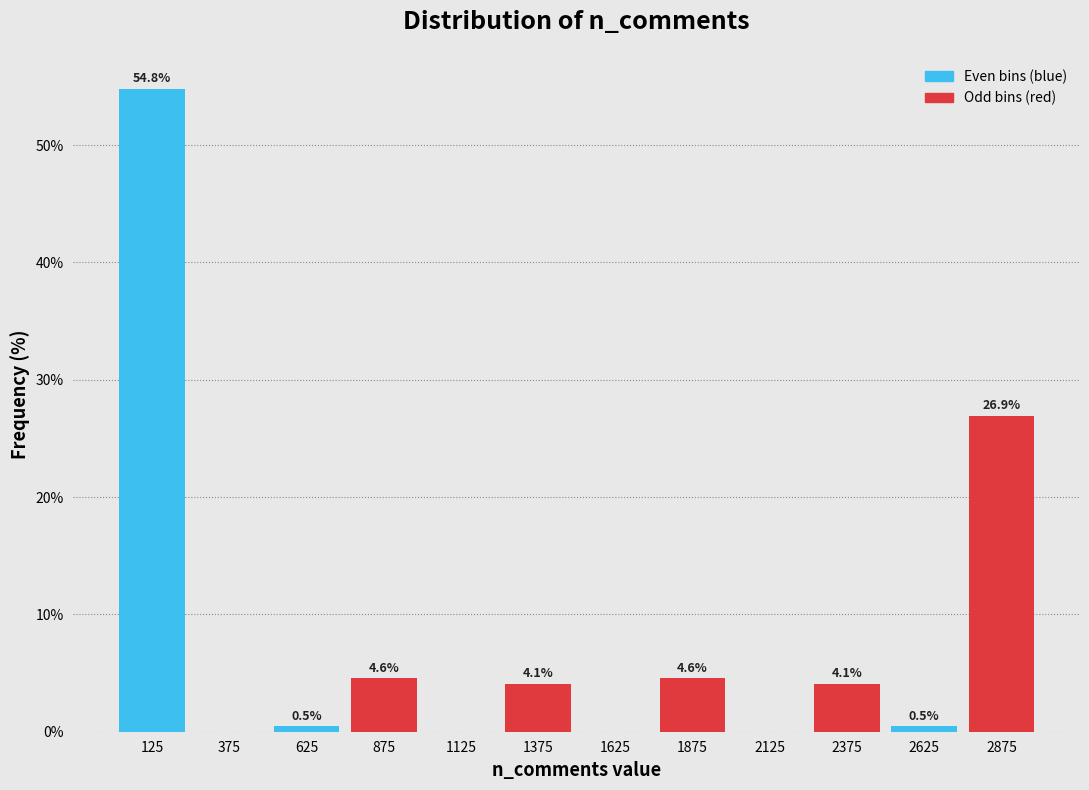

At which category is the sum across all series the highest?

125